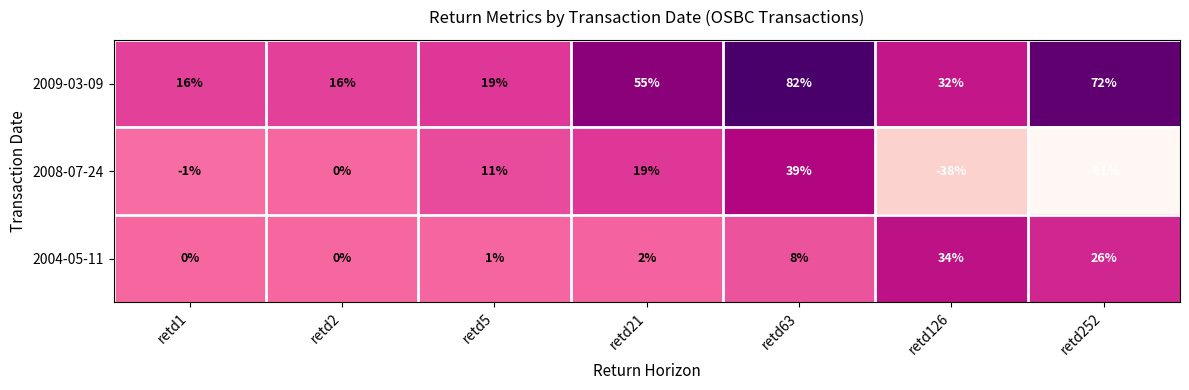

Reading left to right, list all the values displayed in this chart.

2009-03-09: retd1=16	retd2=16	retd5=19	retd21=55	retd63=82	retd126=32	retd252=72
2008-07-24: retd1=-1	retd2=0	retd5=11	retd21=19	retd63=39	retd126=-38	retd252=-61
2004-05-11: retd1=0	retd2=0	retd5=1	retd21=2	retd63=8	retd126=34	retd252=26